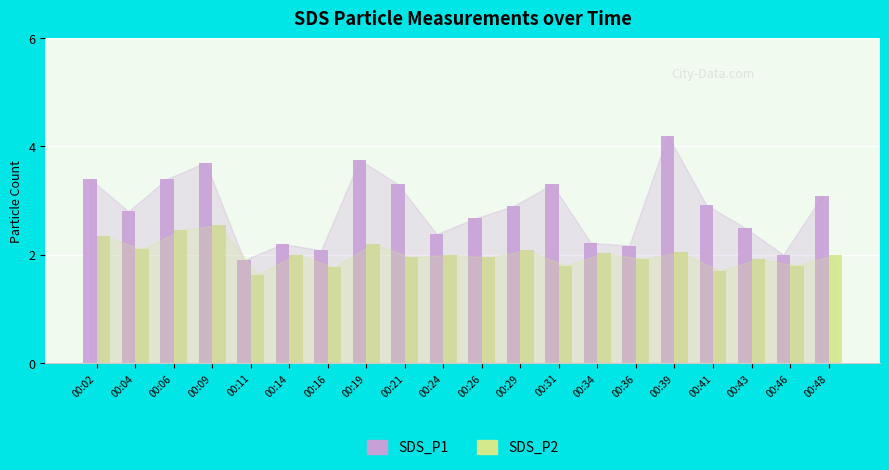

What is the sum of the SDS_P2 values at 00:14 and 00:04?

4.1